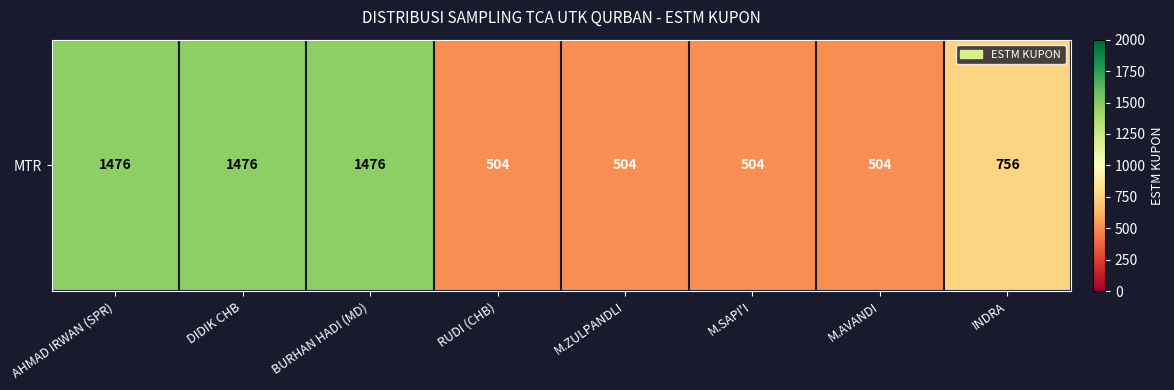

Reading right to left, extract all data points from this chart.

INDRA=756	M.AVANDI=504	M.SAPI'I=504	M.ZULPANDLI=504	RUDI (CHB)=504	BURHAN HADI (MD)=1476	DIDIK CHB=1476	AHMAD IRWAN (SPR)=1476